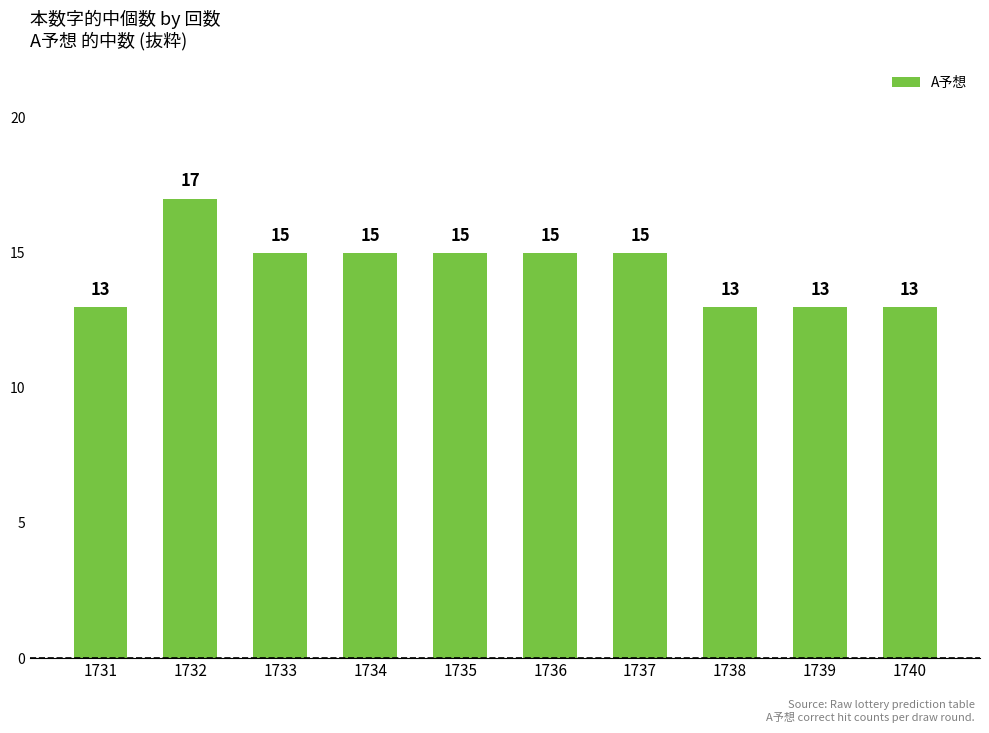

Read the value at 1738.

13